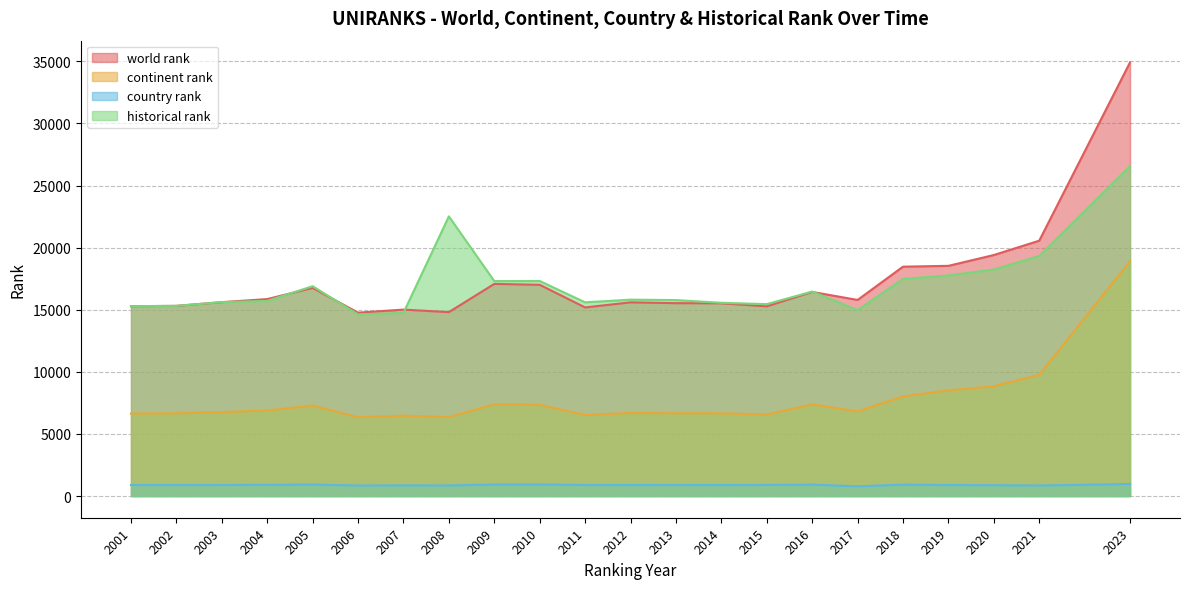

Where is the first local minimum for world rank?

2006